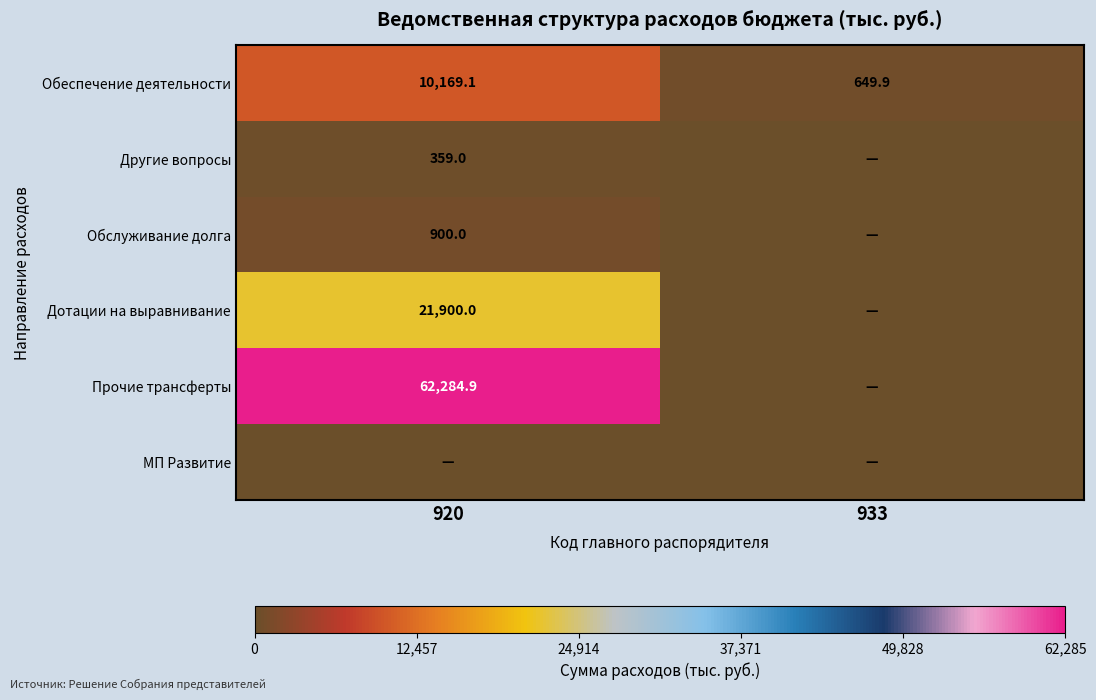

What is the sum of all Обеспечение деятельности values?

10819.0